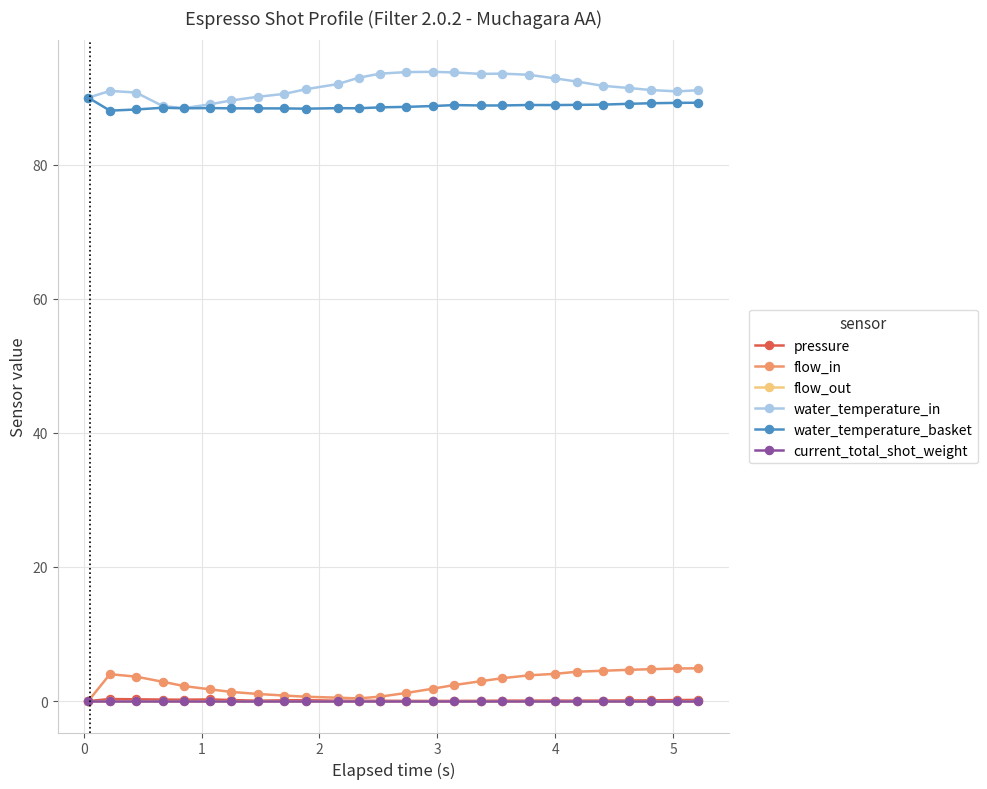

Does the chart have visible grid lines?

Yes